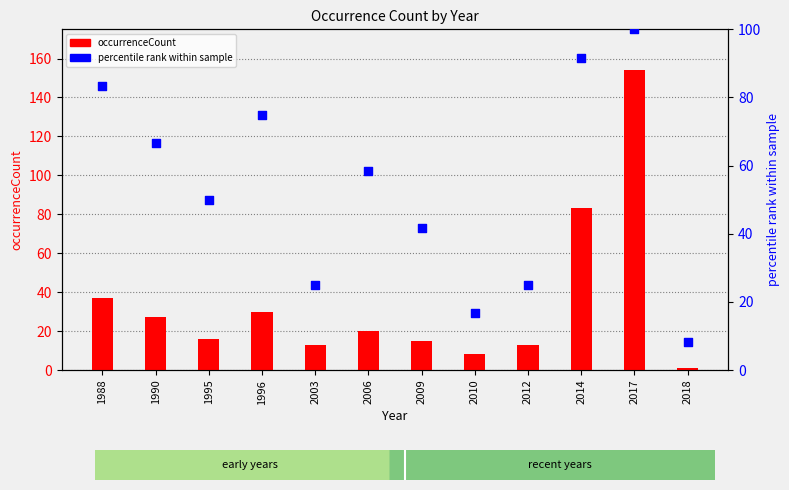

Which series has the largest total across all categories?

percentile rank within sample